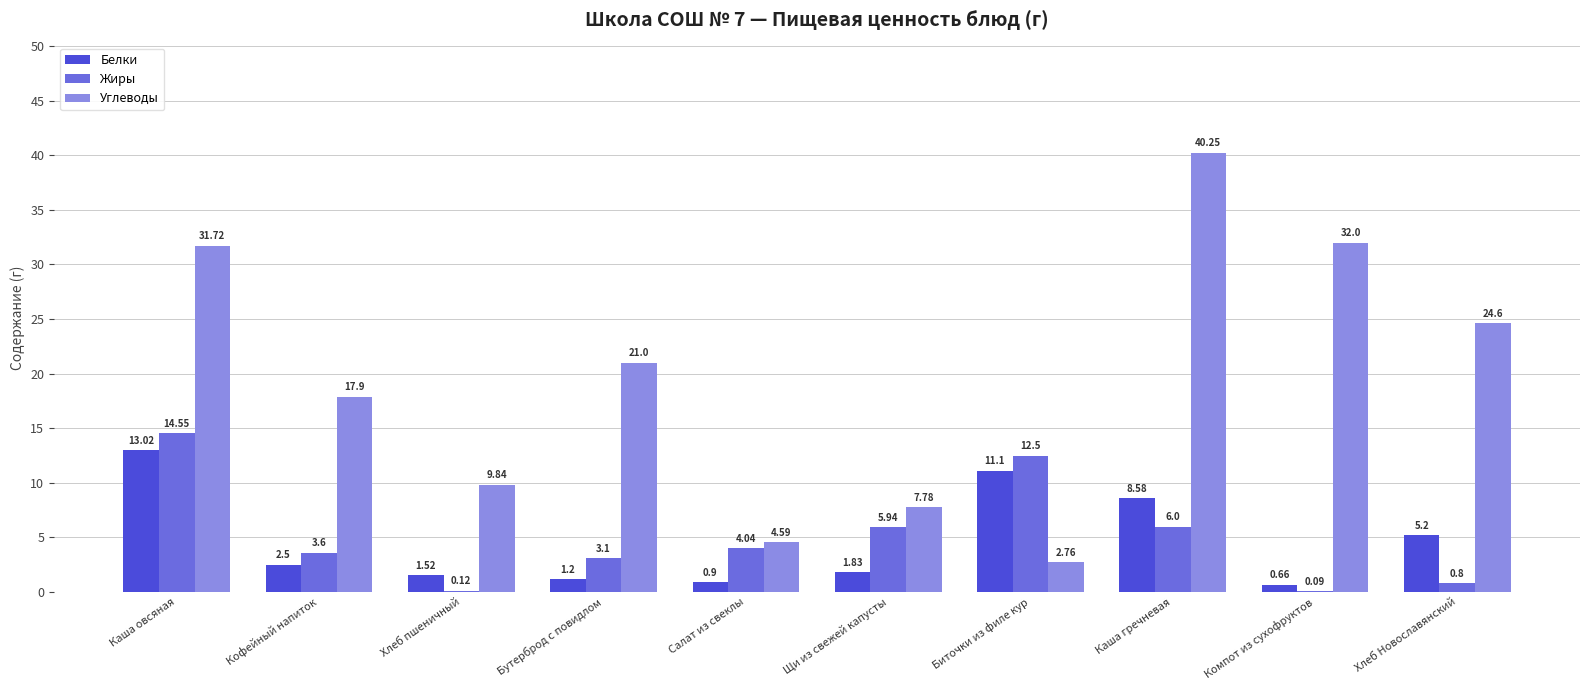

Where does the Белки series first go above 2?

Каша овсяная